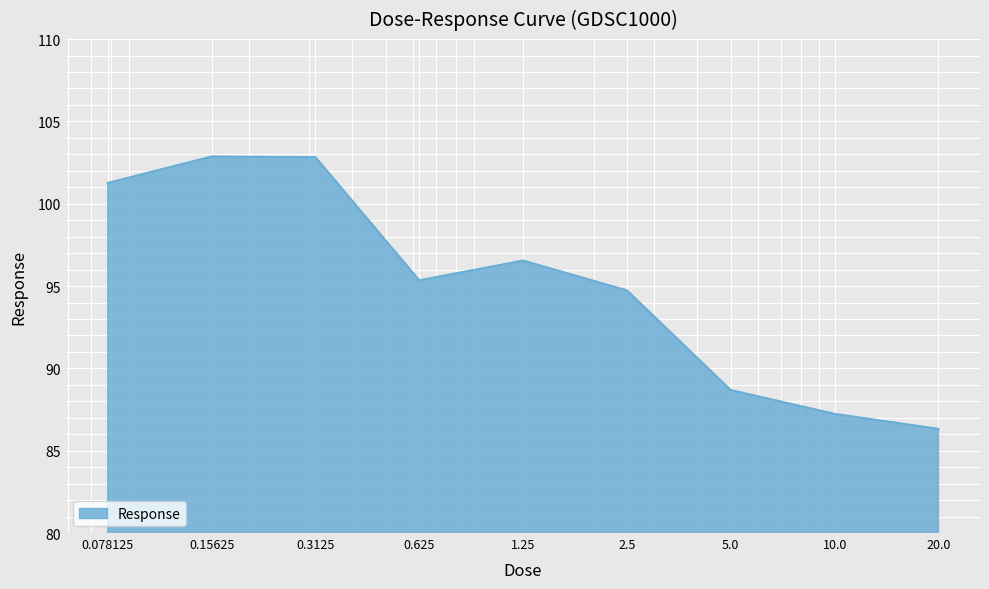

What is the greatest value displayed?

102.9